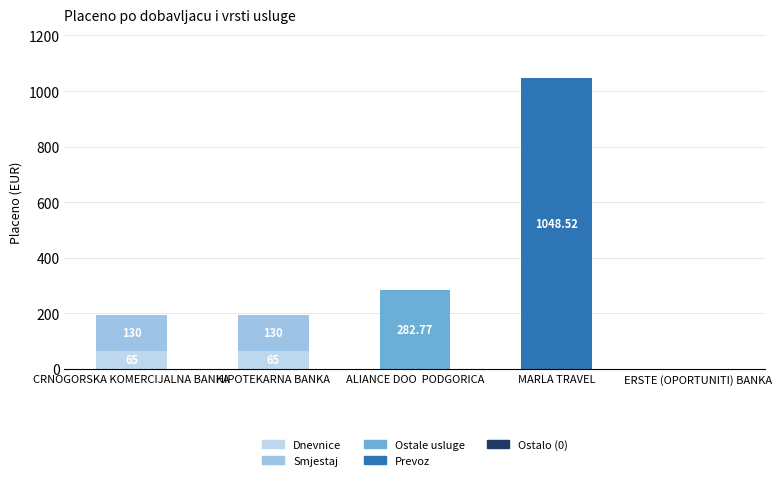

Where is Smjestaj nearest to the value 65?

CRNOGORSKA KOMERCIJALNA BANKA